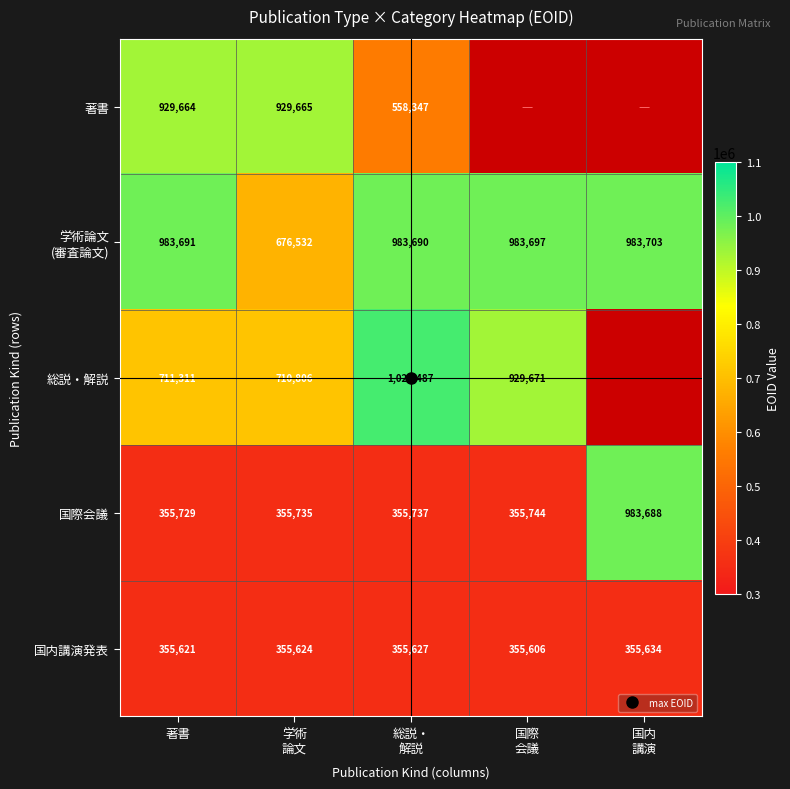

At which category is the sum across all series the highest?

著書